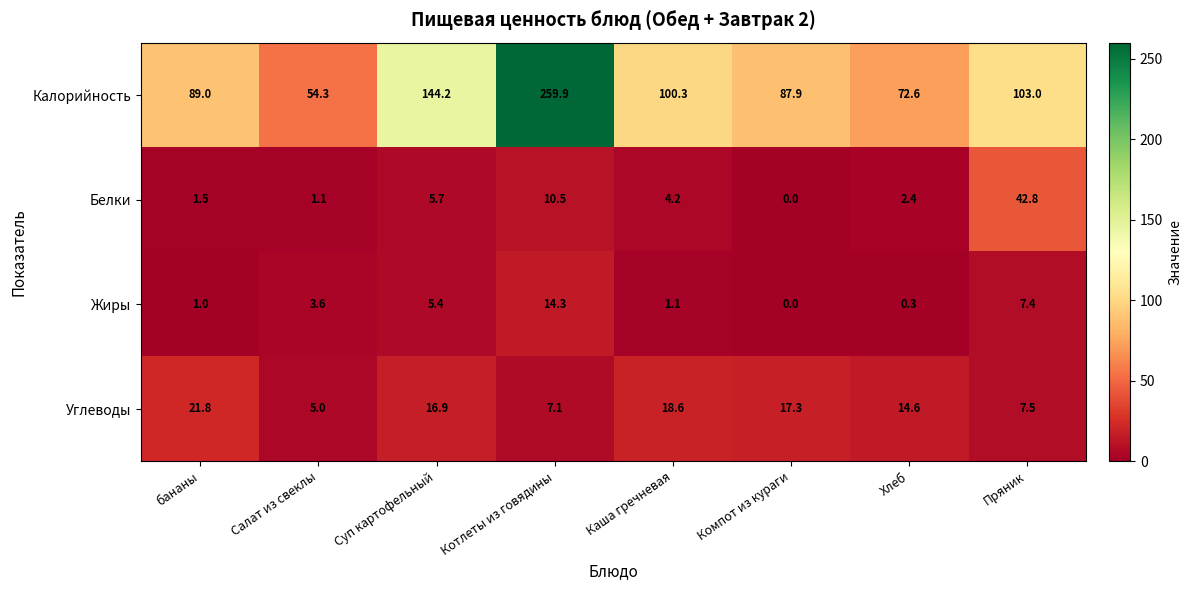

What is the difference between the Белки values at Салат из свеклы and Хлеб?

1.3